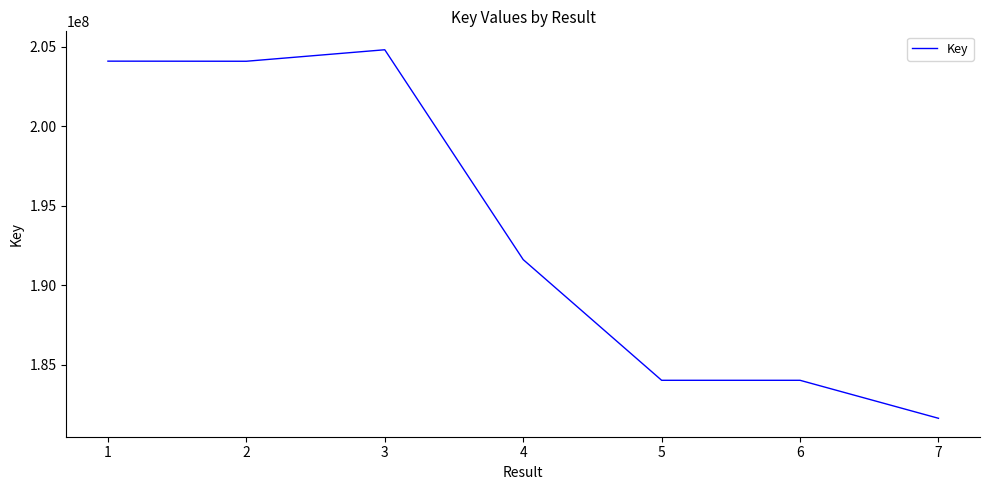

How many interior local valleys (lower than both neighbors) does the data have?

1